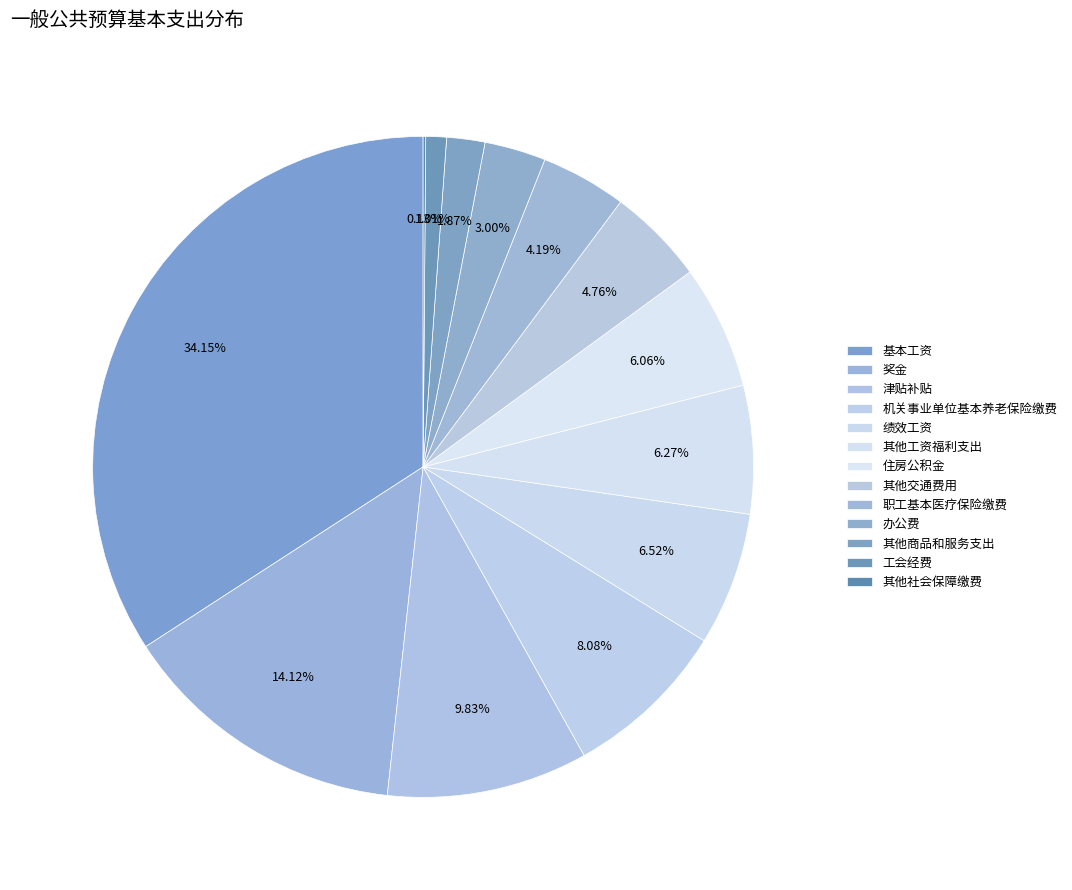

Approximately how many times larger is the value at 住房公积金 compared to 职工基本医疗保险缴费?

1.4